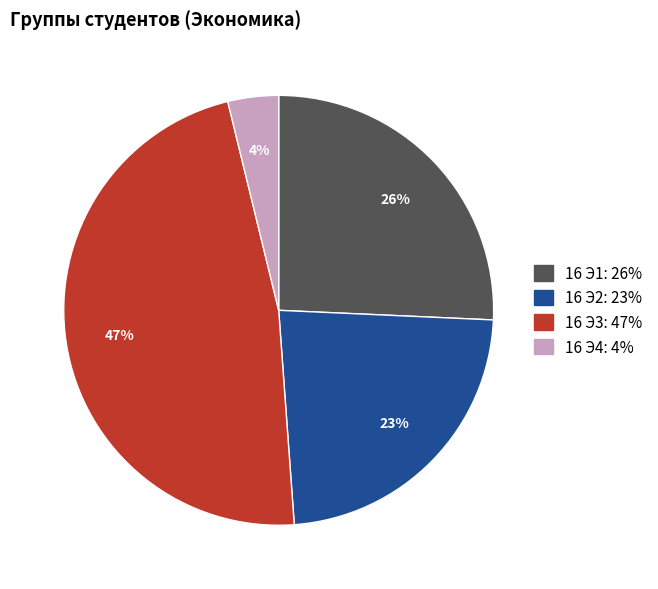

The 16 Э3 slice represents 2% of the pie. True or false?

False